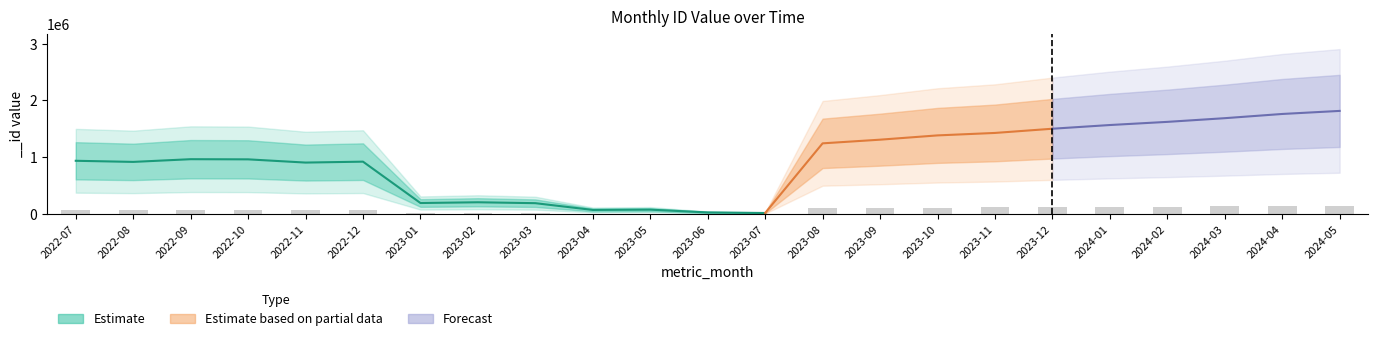

Which label corresponds to the largest value in the chart?

2024-05